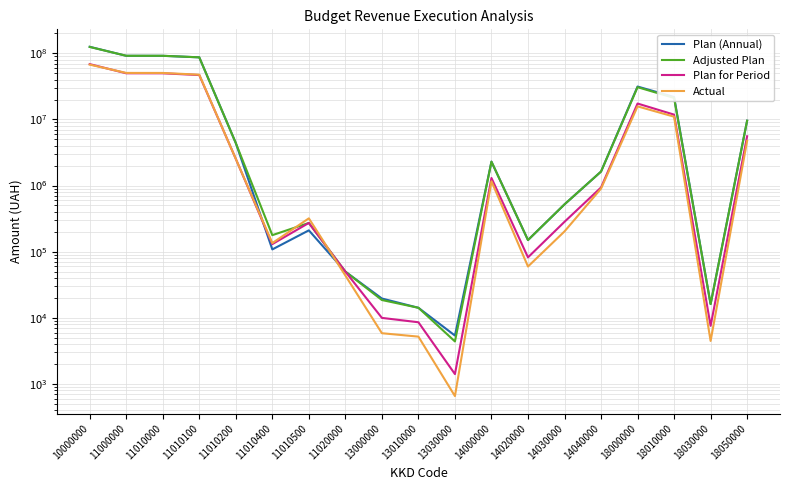

Where do Adjusted Plan and Actual first cross each other?

11010400 and 11010500